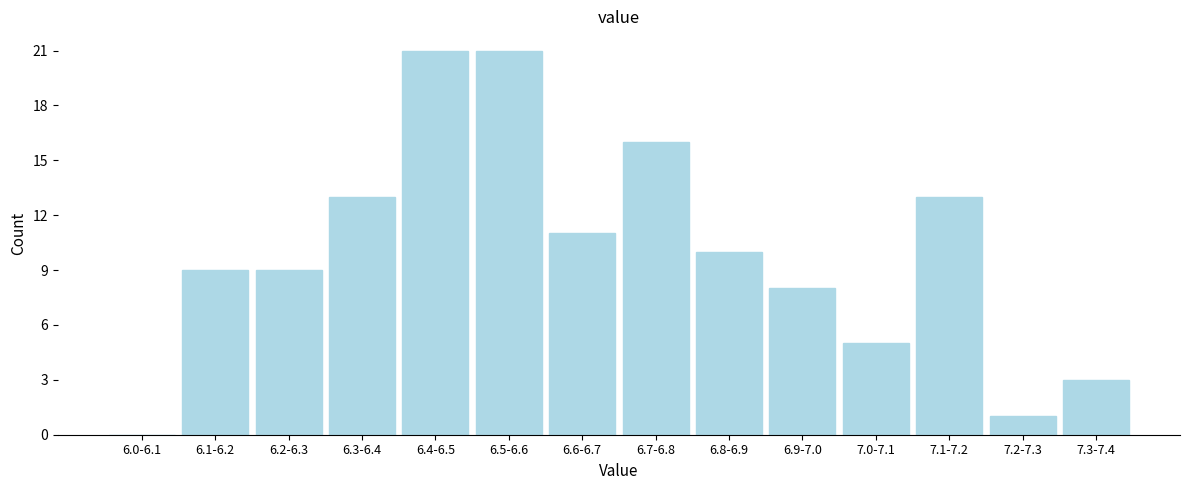

Reading left to right, extract all data points from this chart.

6.0-6.1=0	6.1-6.2=9	6.2-6.3=9	6.3-6.4=13	6.4-6.5=21	6.5-6.6=21	6.6-6.7=11	6.7-6.8=16	6.8-6.9=10	6.9-7.0=8	7.0-7.1=5	7.1-7.2=13	7.2-7.3=1	7.3-7.4=3